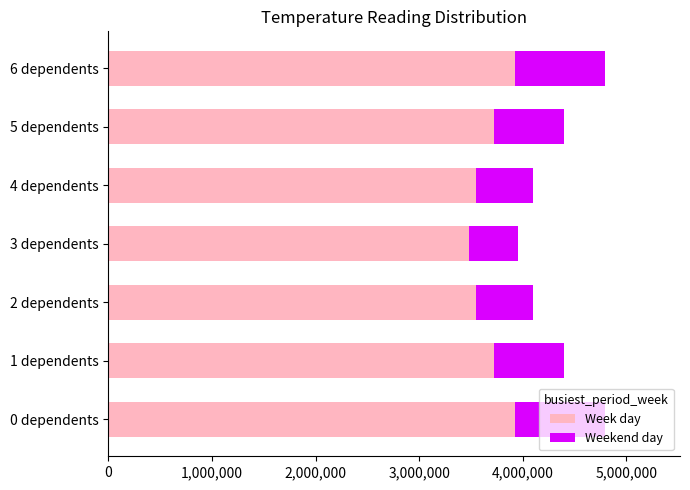

What is the minimum value for Week day?

3480000